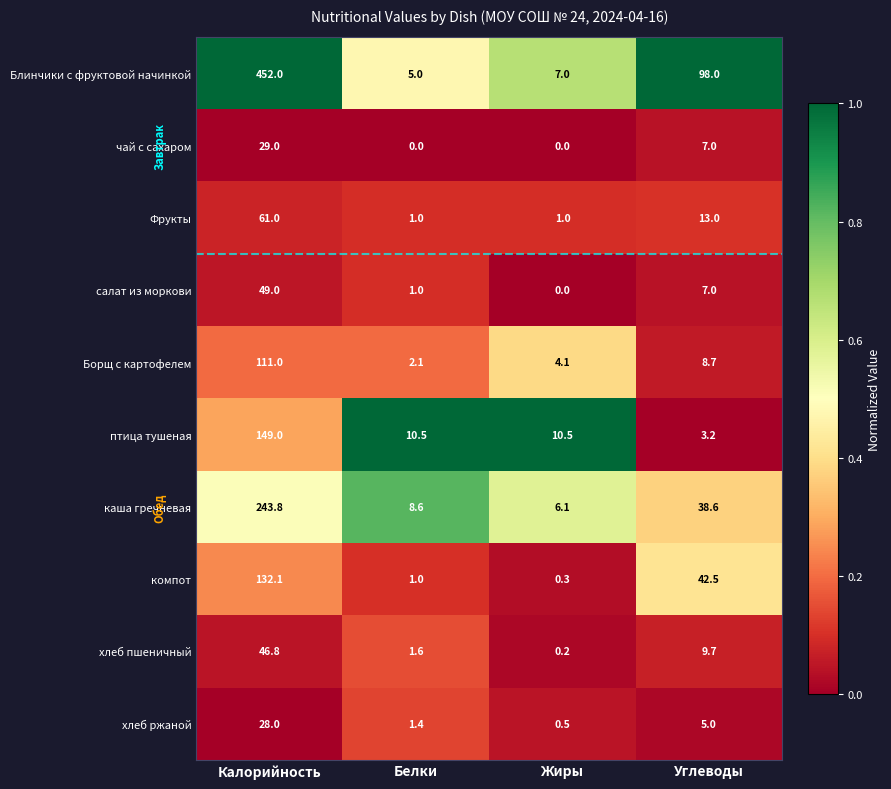

Rank the categories by Борщ с картофелем value from lowest to highest.

Белки, Жиры, Углеводы, Калорийность